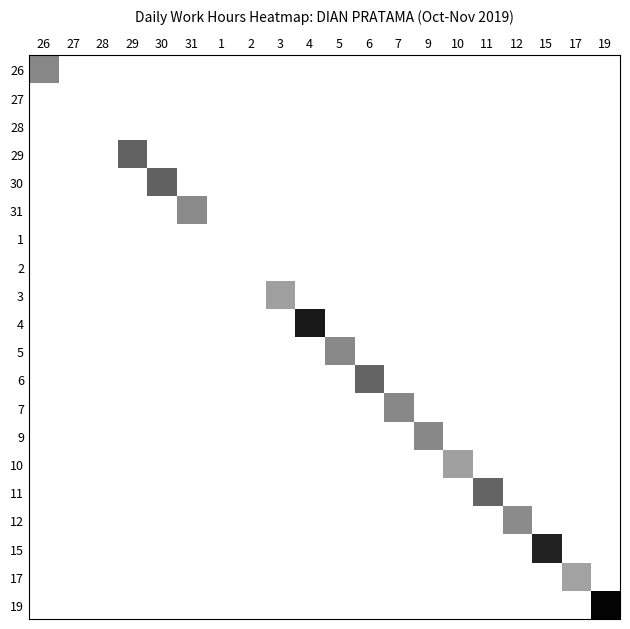

Rank the series at 28 from lowest to highest value.

26, 27, 28, 29, 30, 31, 1, 2, 3, 4, 5, 6, 7, 9, 10, 11, 12, 15, 17, 19